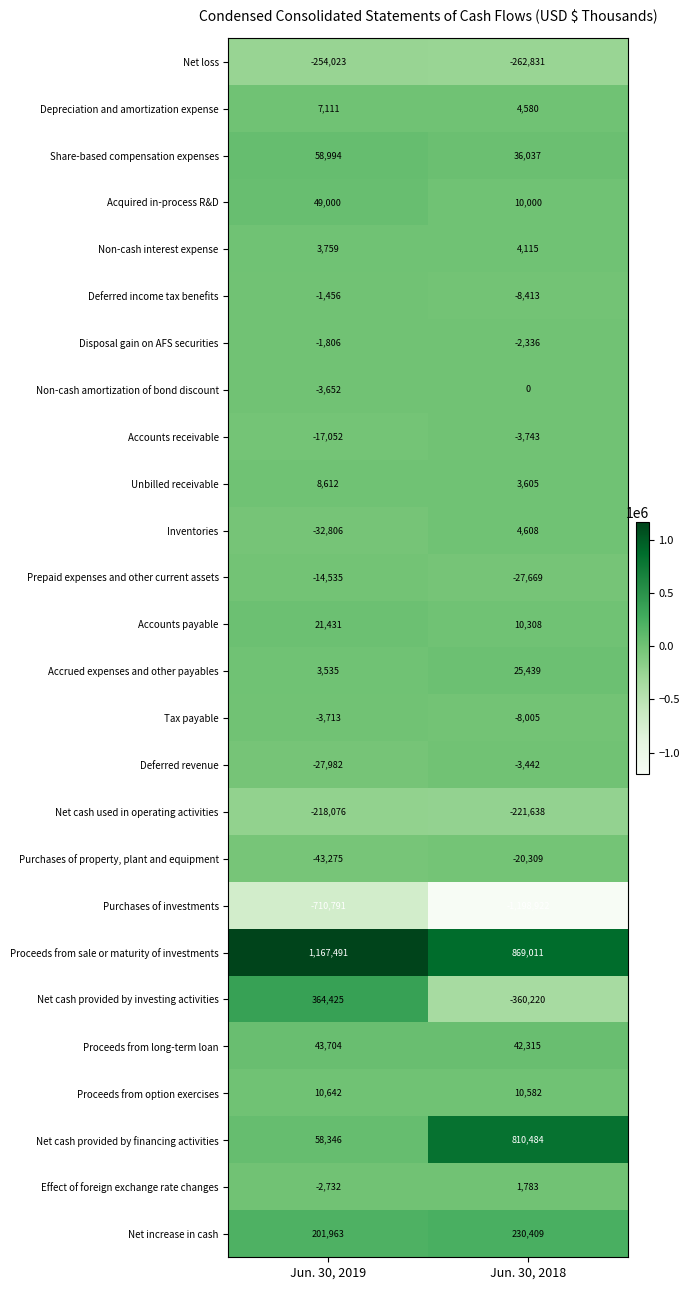

Which series has the largest total across all categories?

Proceeds from sale or maturity of investments